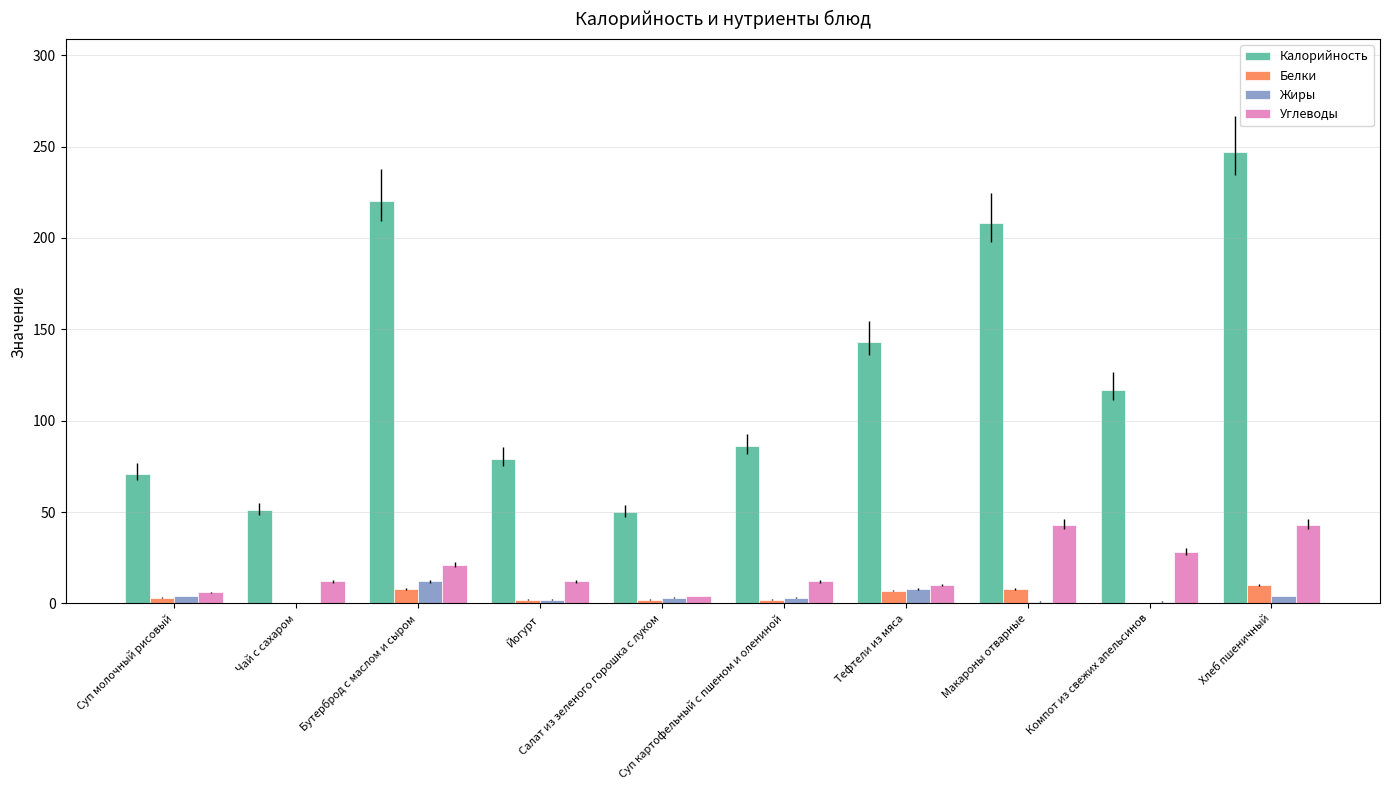

What are all the series names shown in the legend?

Калорийность, Белки, Жиры, Углеводы